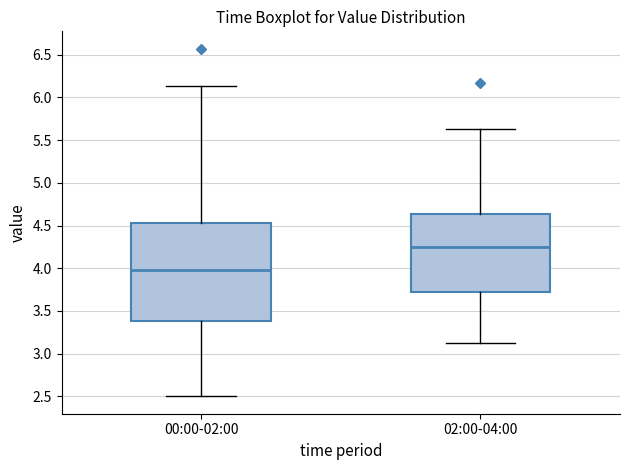

Reading left to right, transcribe this box plot: for each box, give where its median line is, the range the box spans, and where its two whiskers end, as read against the y-axis. The values are not printed on the chart, so give them approximately, as read against the axis.

00:00-02:00: median 4.00, box 3.40 to 4.55, whiskers 2.50 to 6.15
02:00-04:00: median 4.25, box 3.70 to 4.65, whiskers 3.15 to 5.65